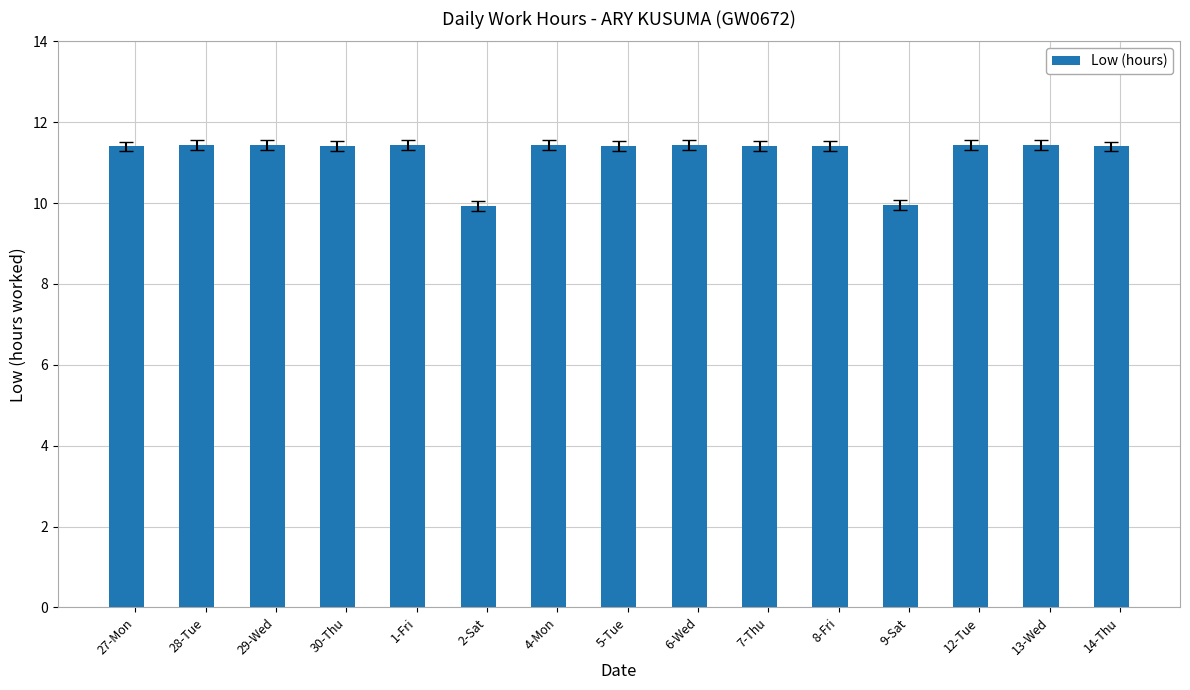

What is the label of the 12th bar from the left?

9-Sat